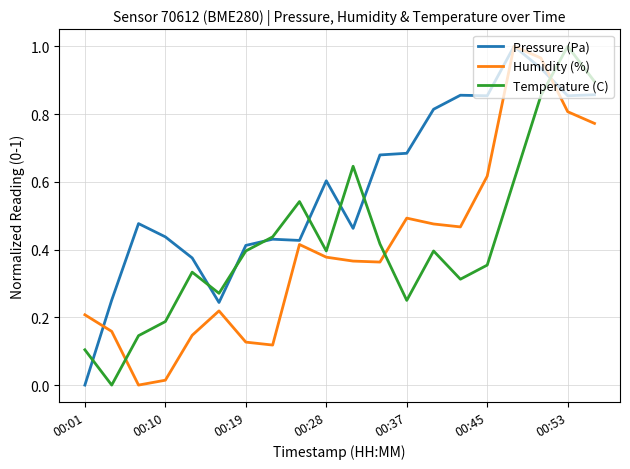

Which series has the largest total across all categories?

Pressure (Pa)